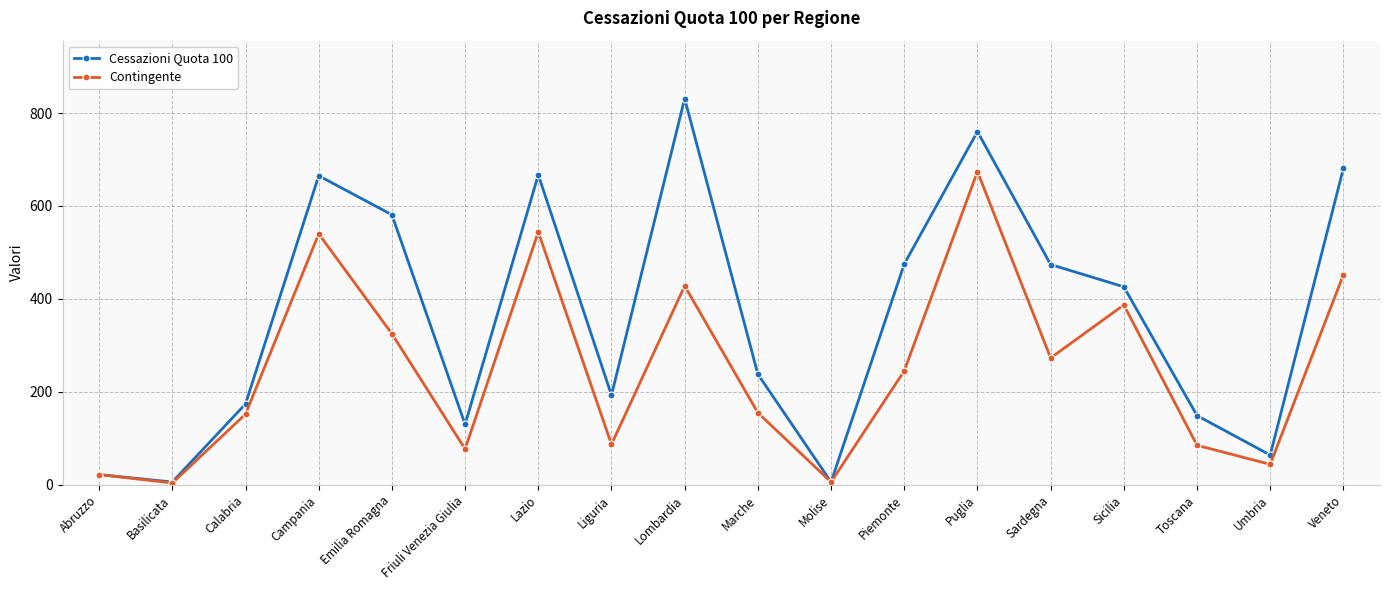

What is the difference between the maximum and second lowest values in the Contingente series?

668